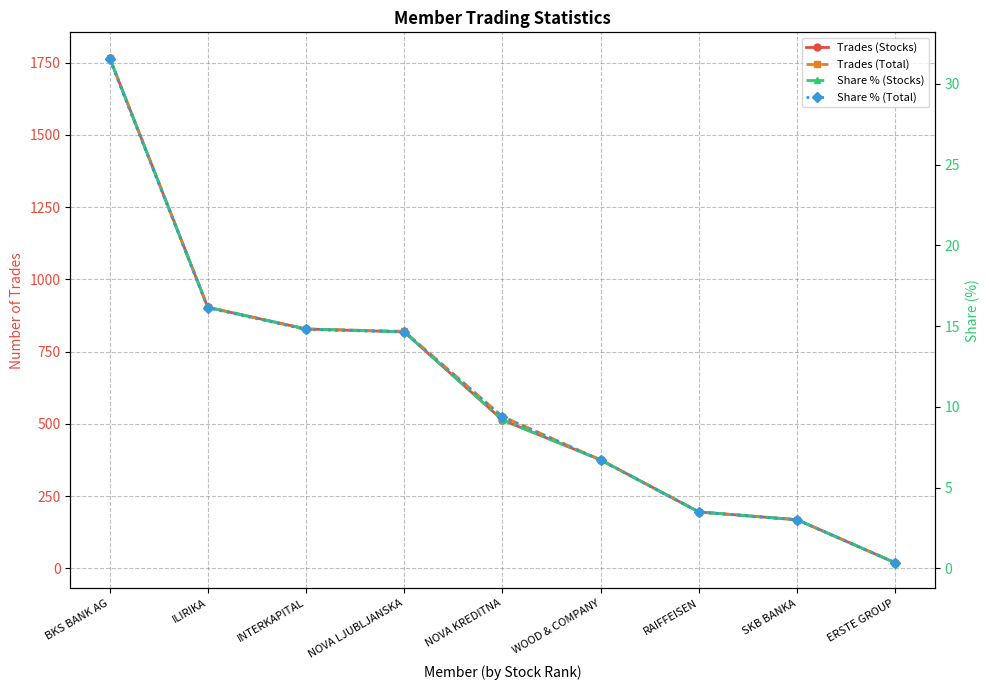

What are all the series names shown in the legend?

Trades (Stocks), Trades (Total), Share % (Stocks), Share % (Total)